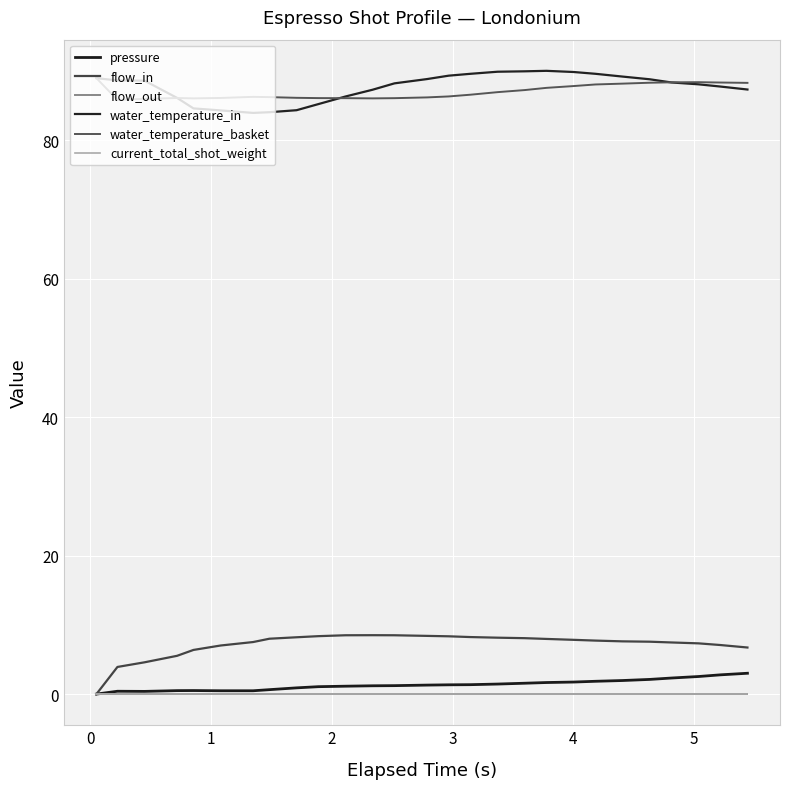

Does the chart display data point markers on the line(s)?

No